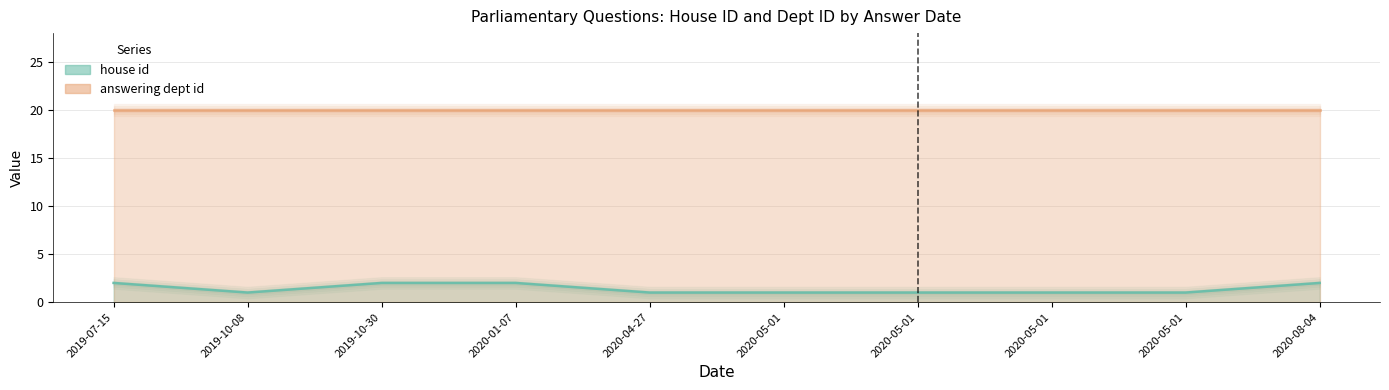

What is the spread (max minus min) of values at 2020-05-01?

19